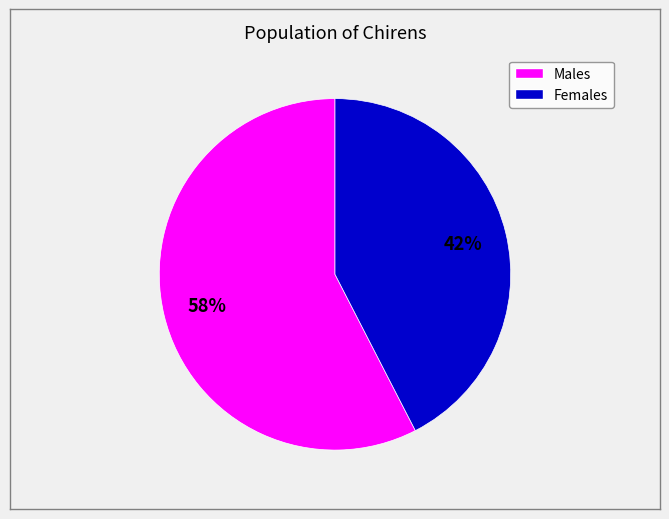

Is there a majority slice in this chart?

Yes